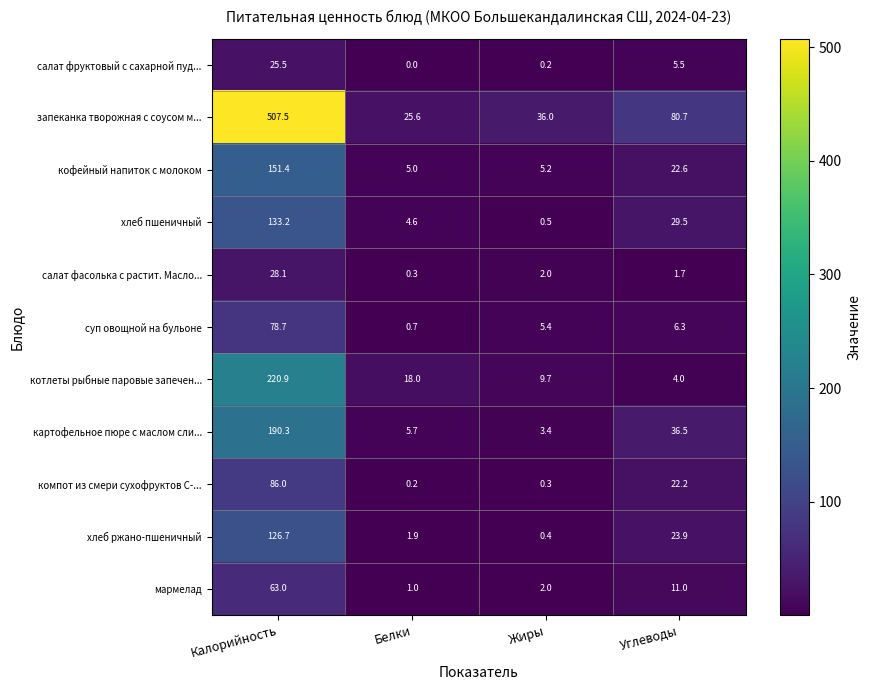

Rank the series by their maximum value, from highest to lowest.

запеканка творожная с соусом м..., котлеты рыбные паровые запечен..., картофельное пюре с маслом сли..., кофейный напиток с молоком, хлеб пшеничный, хлеб ржано-пшеничный, компот из смери сухофруктов С-..., суп овощной на бульоне, мармелад, салат фасолька с растит. Масло..., салат фруктовый с сахарной пуд...